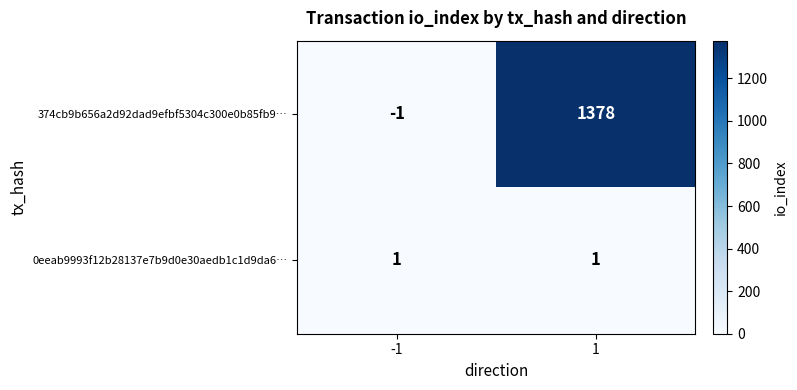

What is the maximum value for 374cb9b656a2d92dad9efbf5304c300e0b85fb9…?

1378